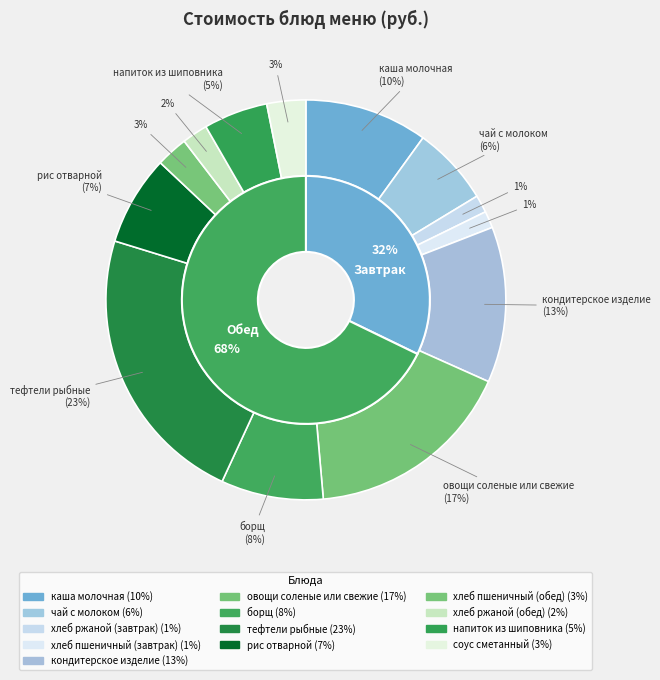

Approximately how many times larger is the value at напиток из шиповника compared to хлеб ржаной (завтрак)?

3.7